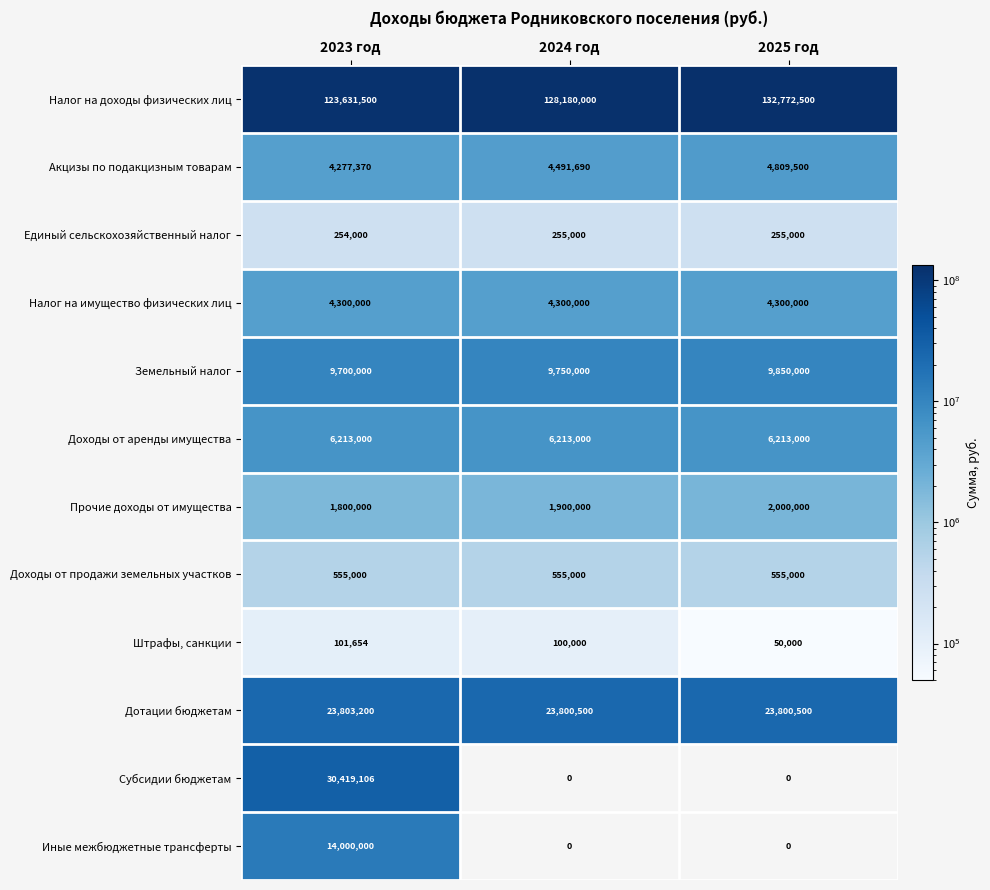

How many distinct data groups are displayed?

12